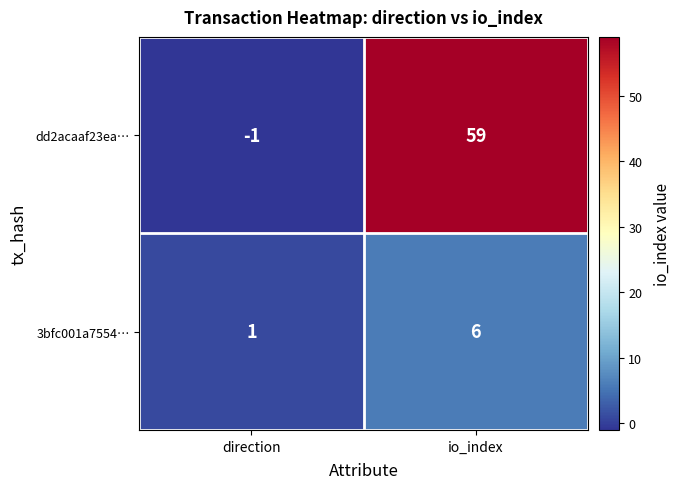

List the series in order of their overall mean, highest first.

dd2acaaf23ea…, 3bfc001a7554…